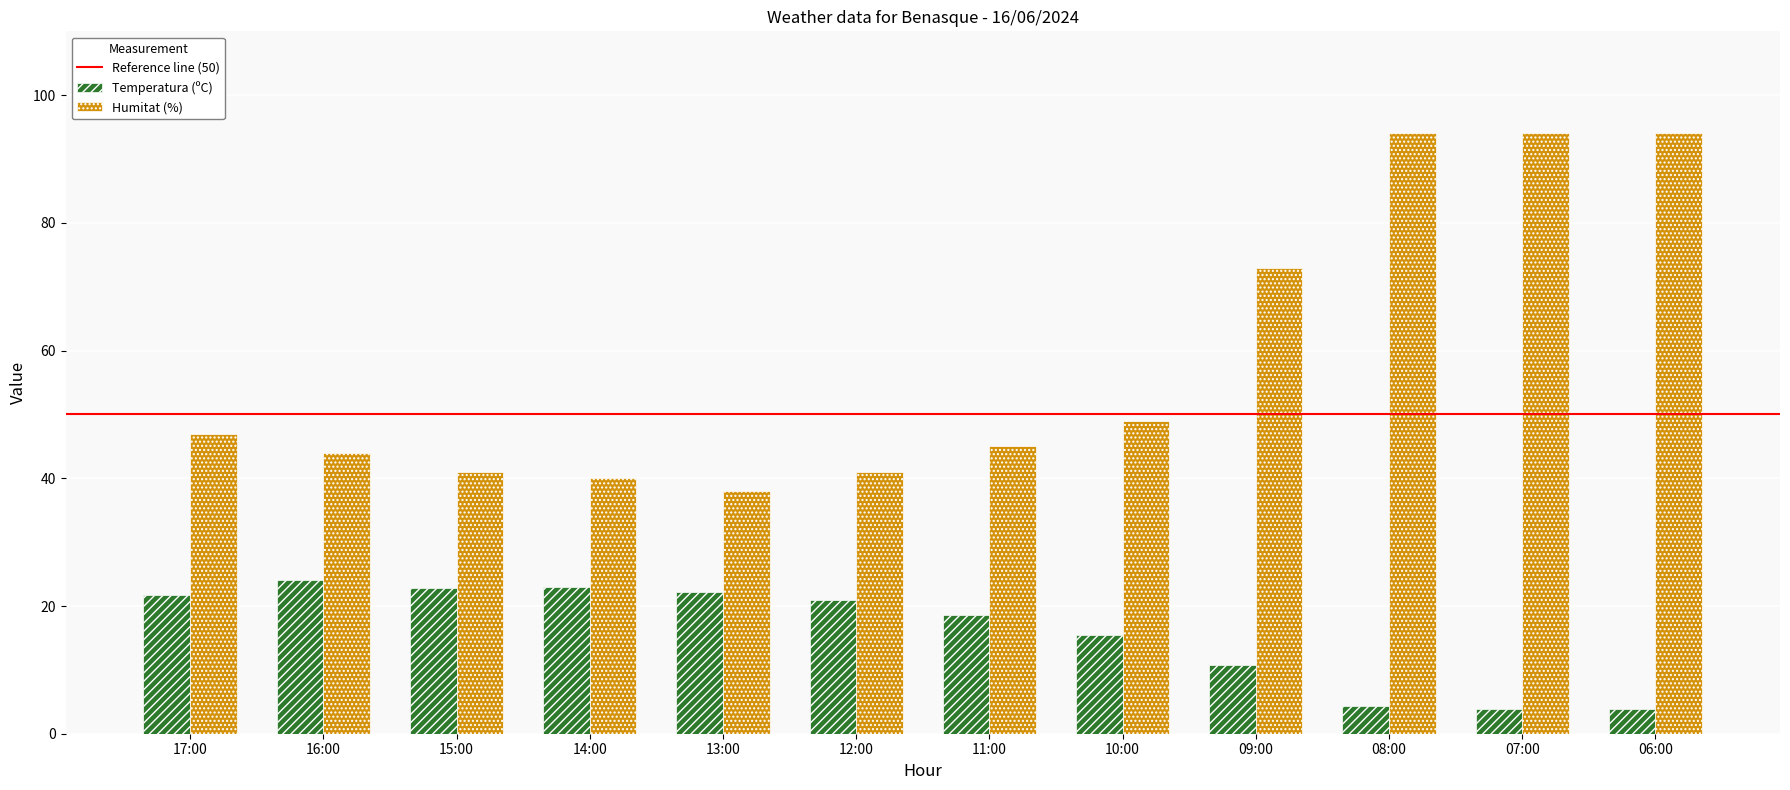

How many data points in Humitat (%) are less than 47?

6